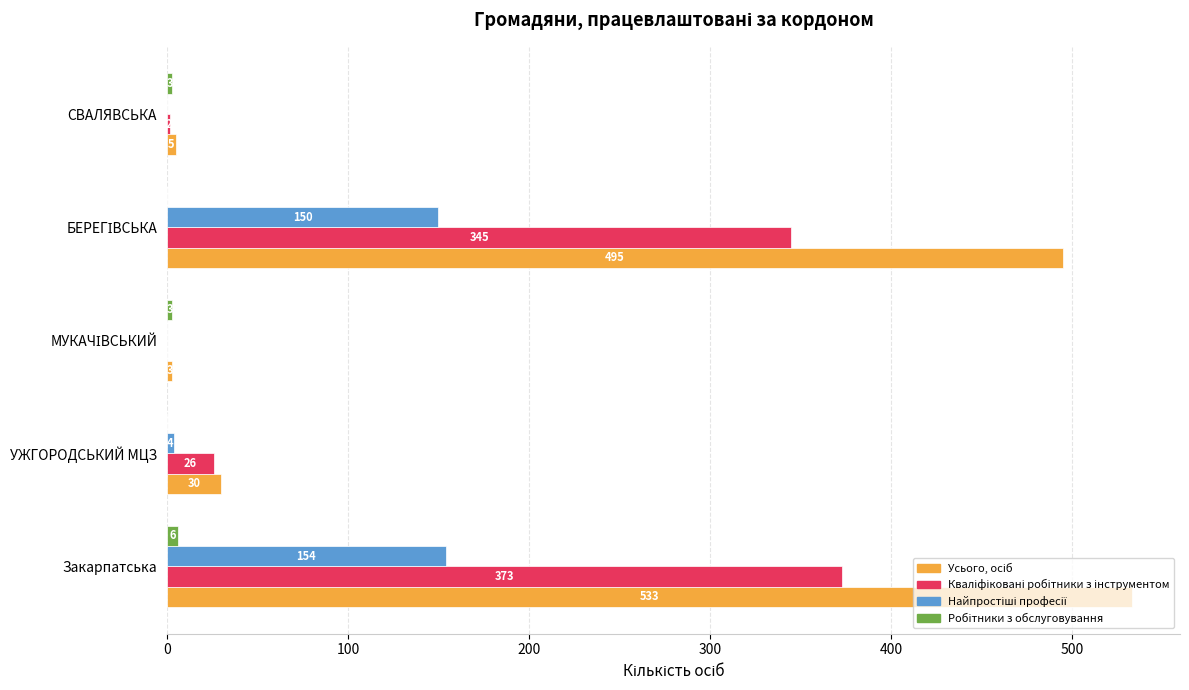

At which category is the sum across all series the highest?

Закарпатська